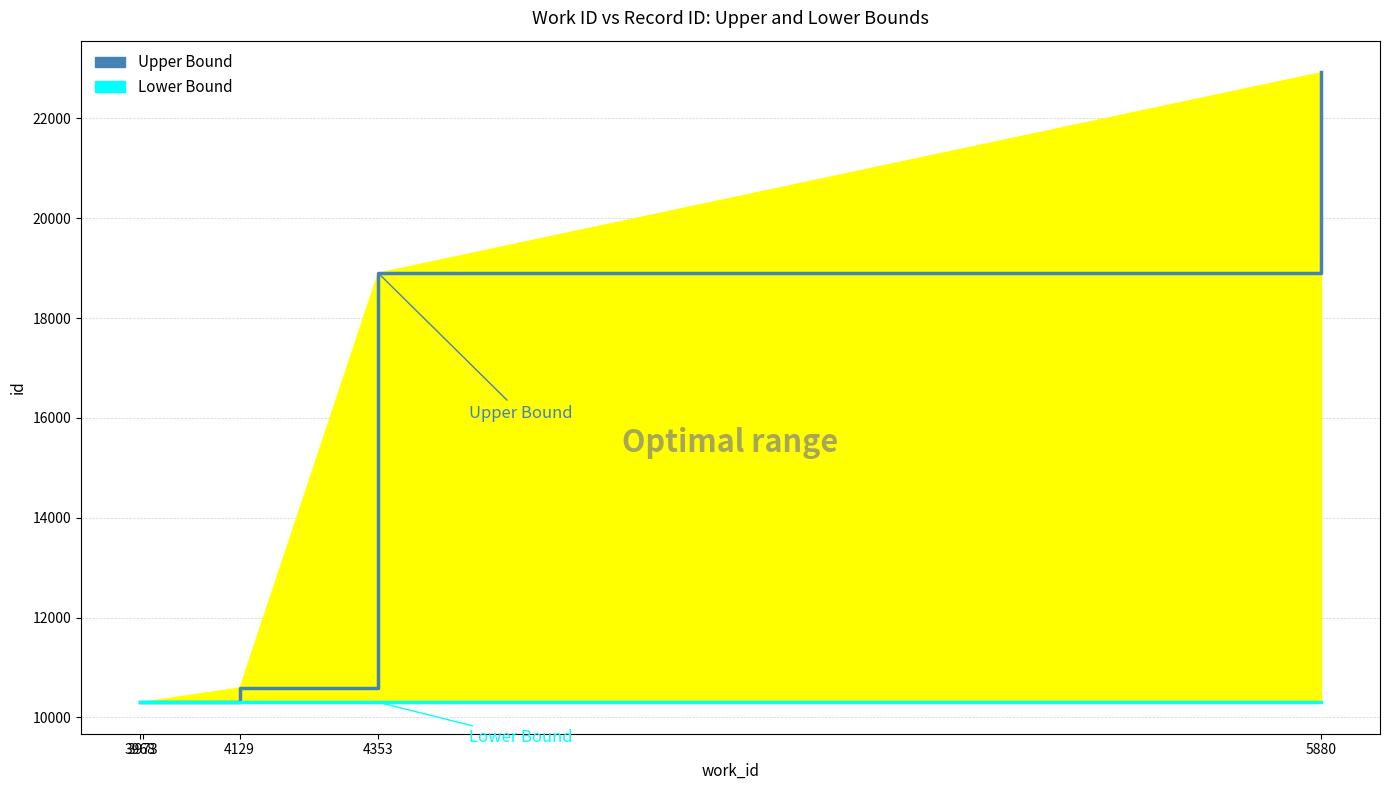

Which series changed the most between 4129 and 5880?

Upper Bound